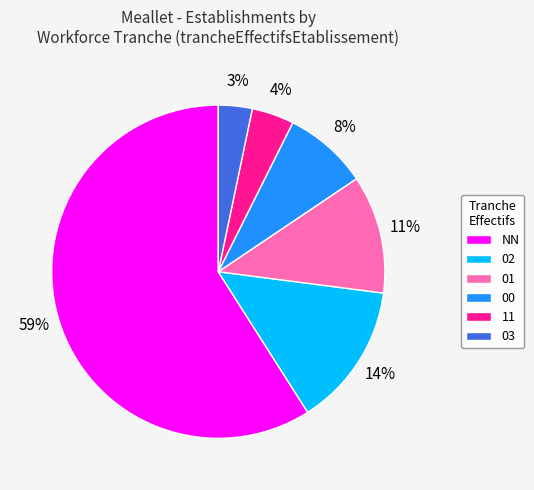

Is the sum of 00 and 03 greater than half?

No